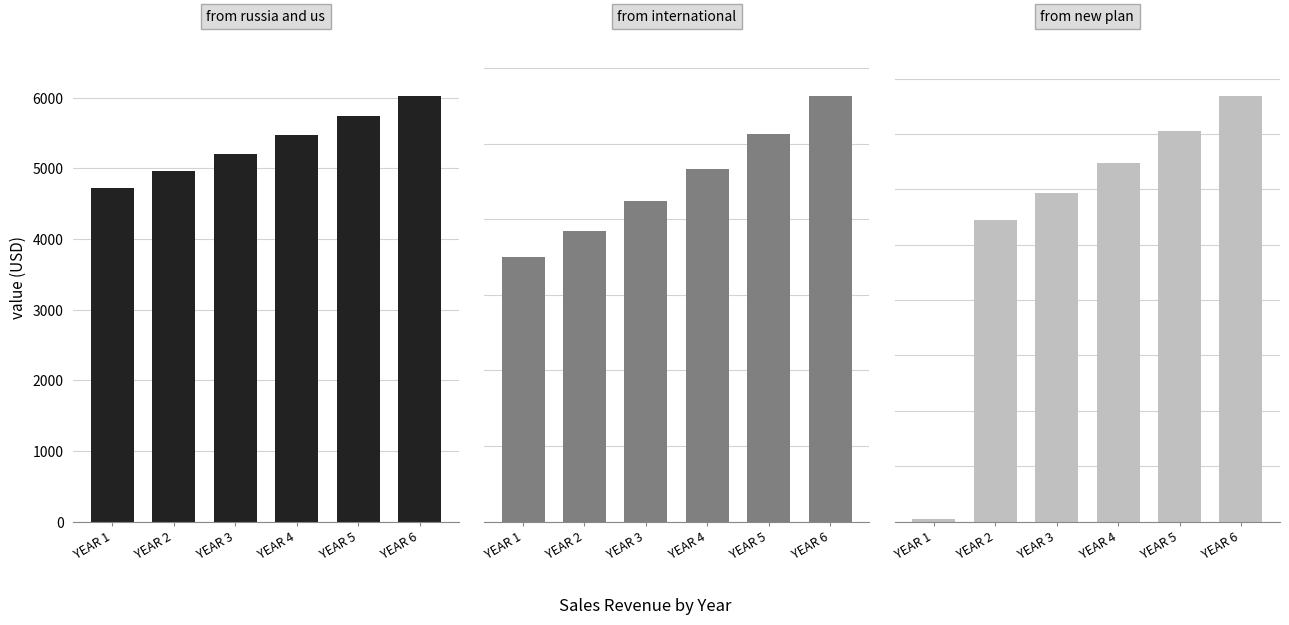

The value of from new plan at YEAR 2 is 929.4. True or false?

False